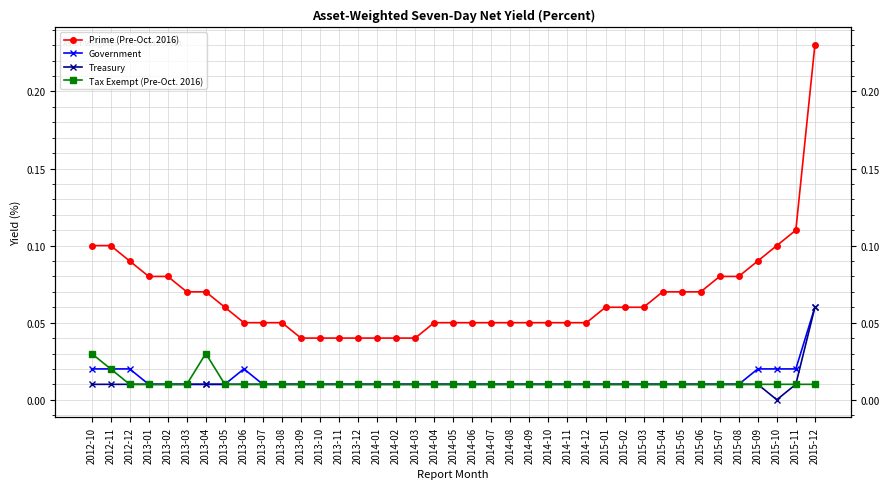

Where is the first local minimum for Treasury?

2015-10